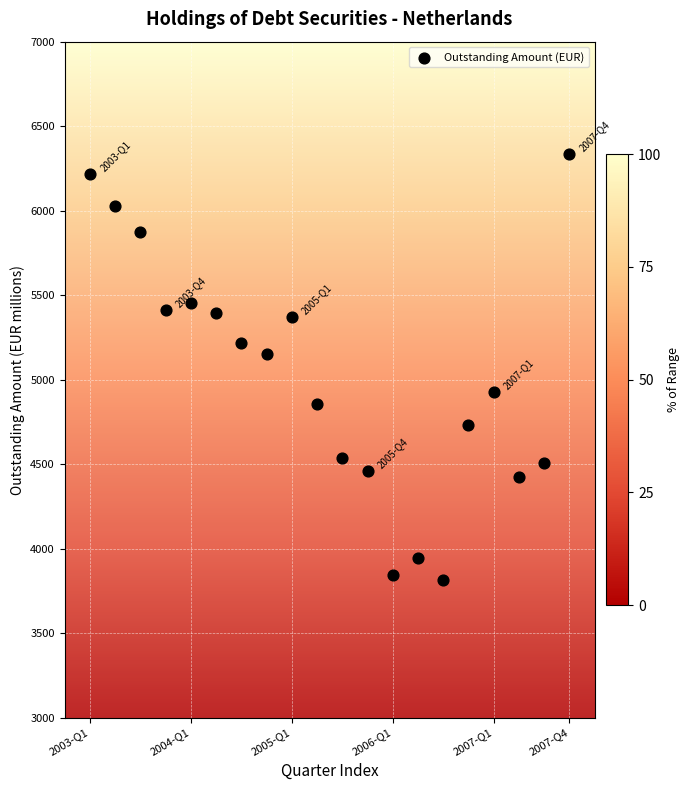

What is the range of Y values (max minus min)?

2521